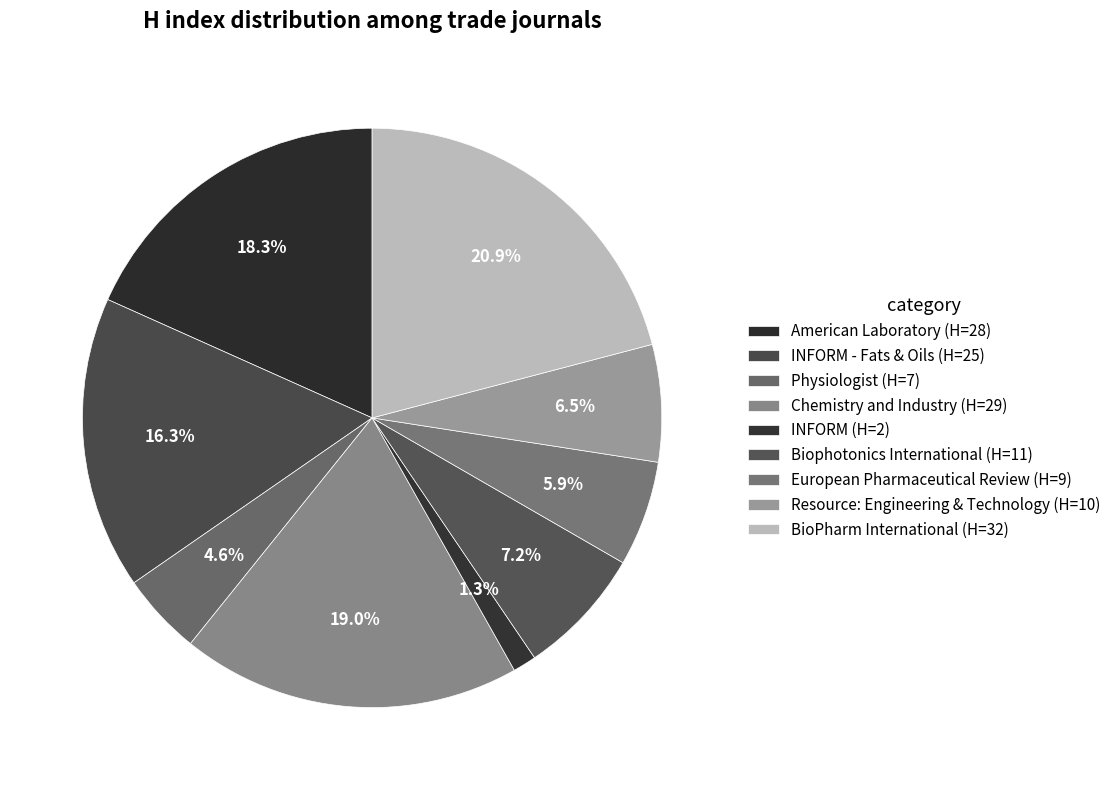

Which category has the smallest portion of the pie?

INFORM